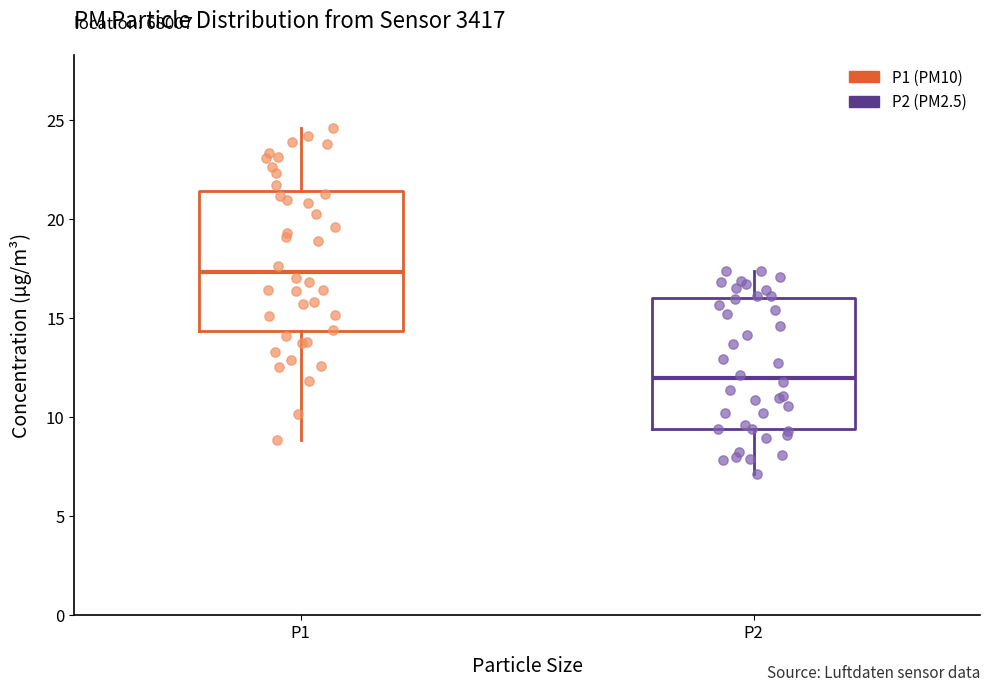

Where does the median line of the box for P1 sit on the y-axis? The values are not printed on the chart, so give them approximately, as read against the axis.

17.5